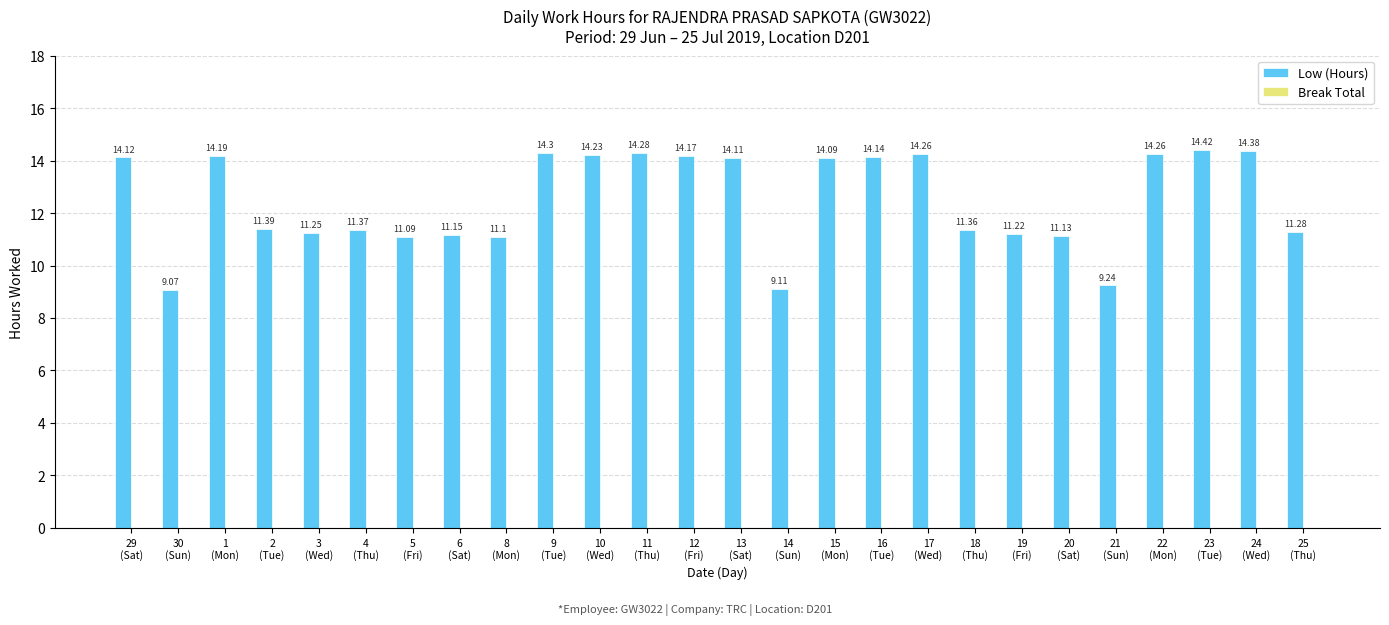

What is the sum of all values?

324.7